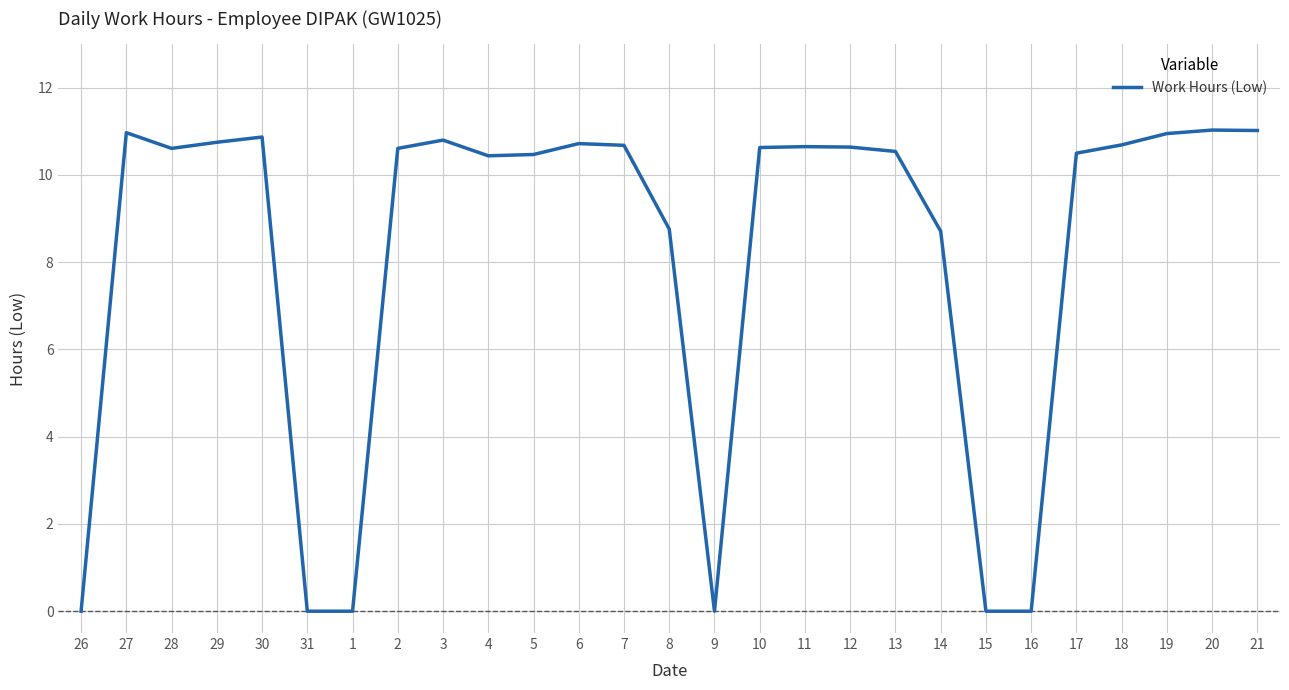

Approximately how many times larger is the value at 28 compared to 6?

1.0